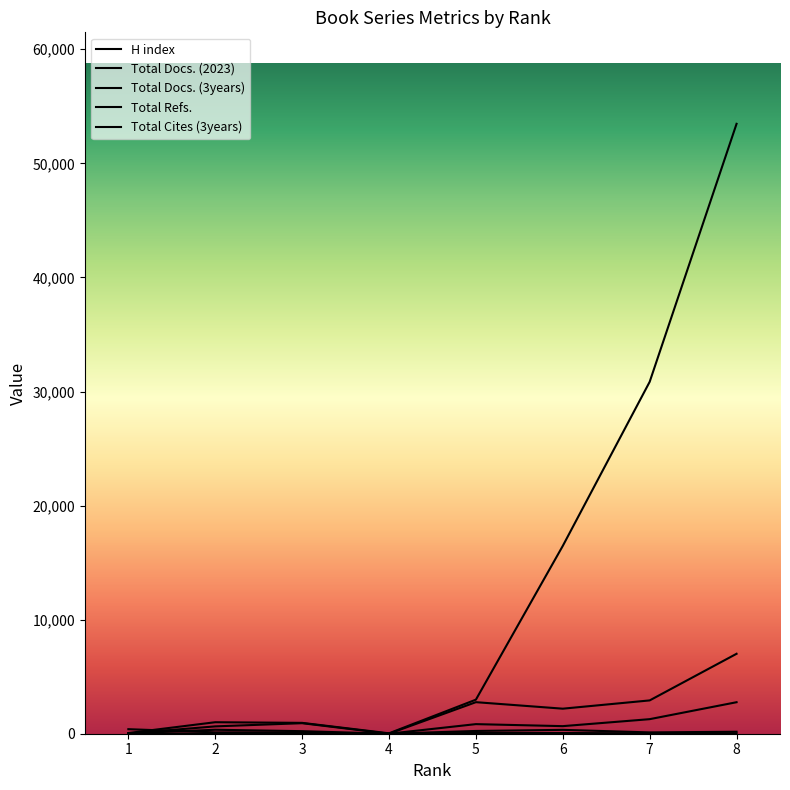

The value of H index at 8 is 174. True or false?

True